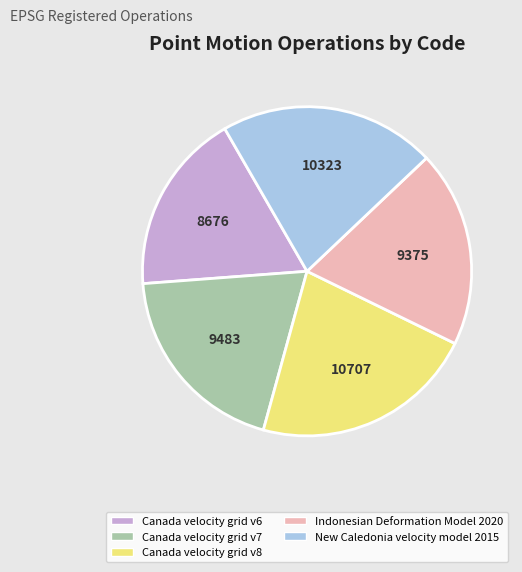

The Canada velocity grid v7 slice represents 20% of the pie. True or false?

True